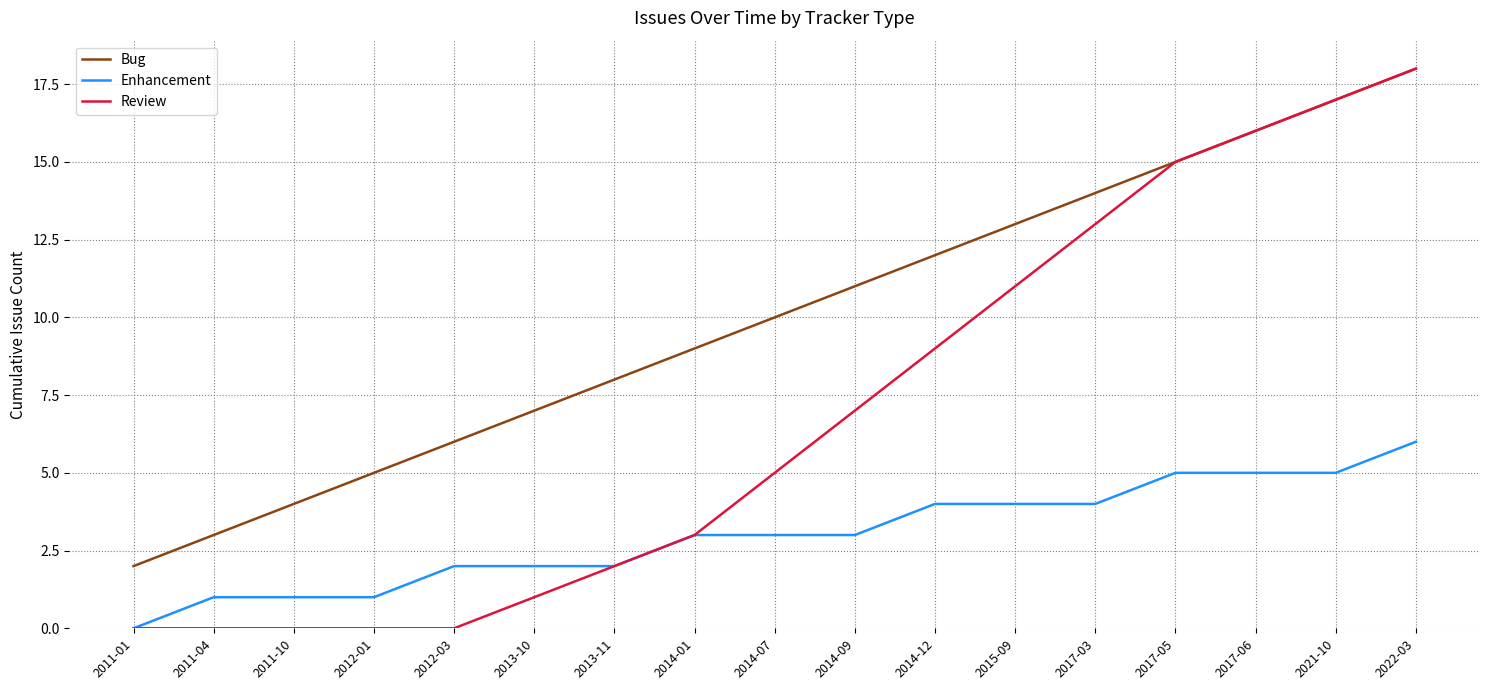

What is the difference between the highest and lowest values at 2011-10?

4